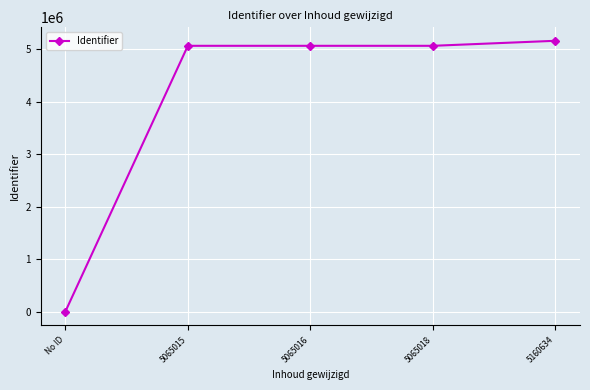

Count the number of categories in the chart.

5